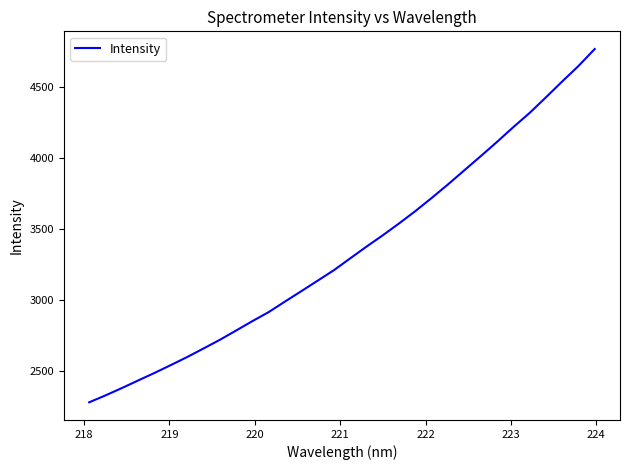

What is the smallest value displayed?

2280.7